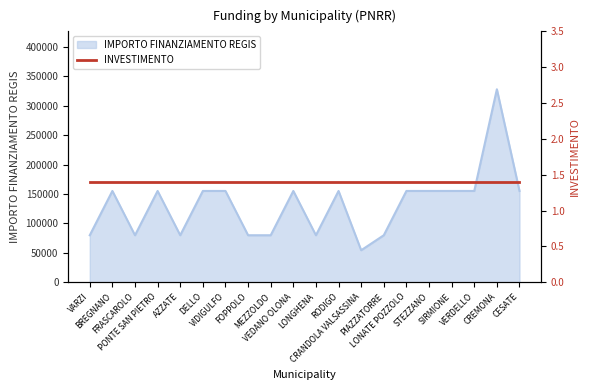

Rank the categories by value from highest to lowest.

CREMONA, BREGNANO, PONTE SAN PIETRO, DELLO, VIDIGULFO, VEDANO OLONA, RODIGO, LONATE POZZOLO, STEZZANO, SIRMIONE, VERDELLO, CESATE, VARZI, FRASCAROLO, AZZATE, FOPPOLO, MEZZOLDO, LONGHENA, PIAZZATORRE, CRANDOLA VALSASSINA